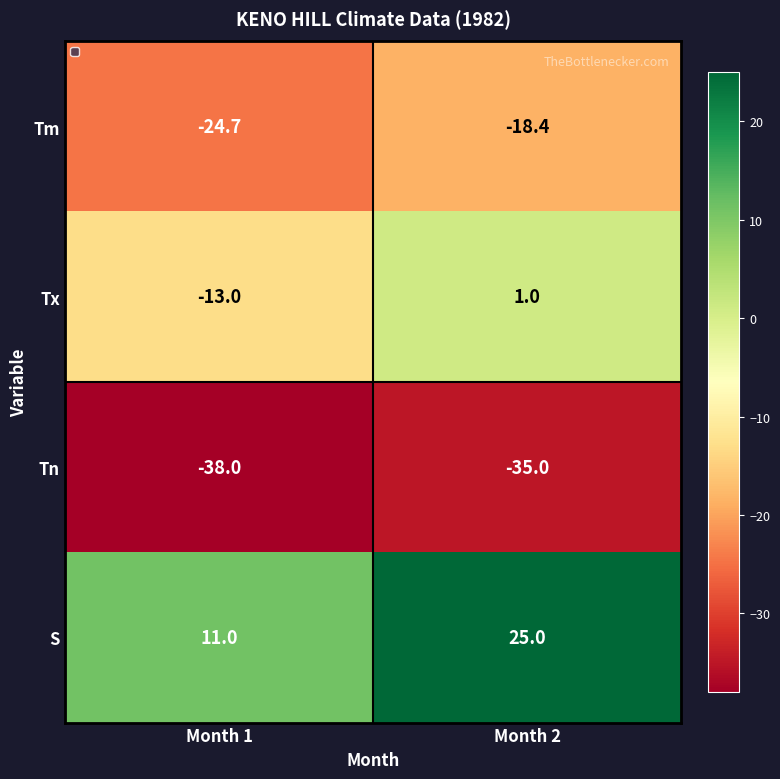

At which label does S reach its minimum?

Month 1